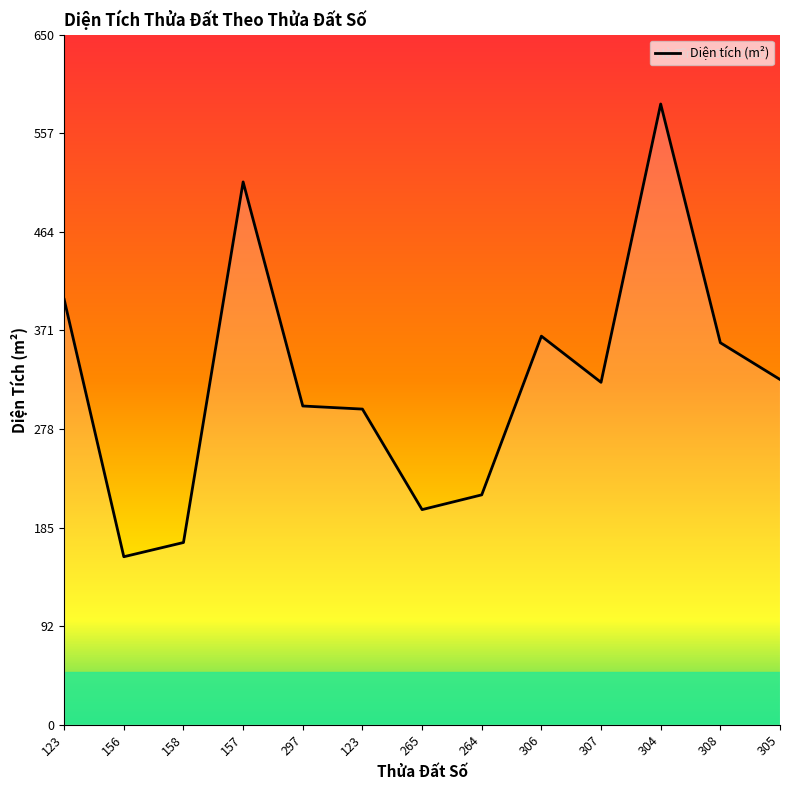

How many lines are shown in the chart?

1